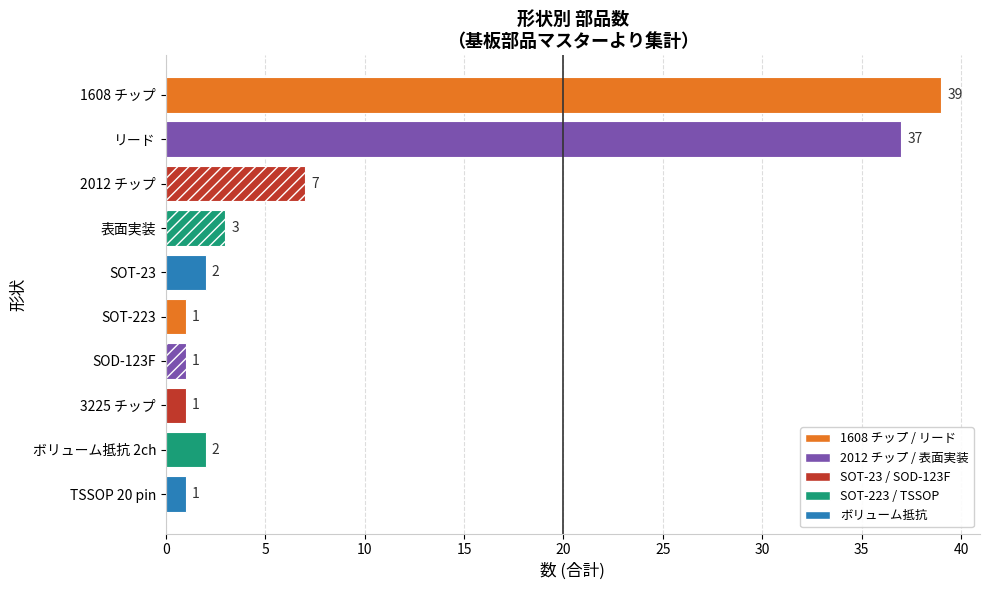

What is the label of the 1st bar from the top?

1608 チップ